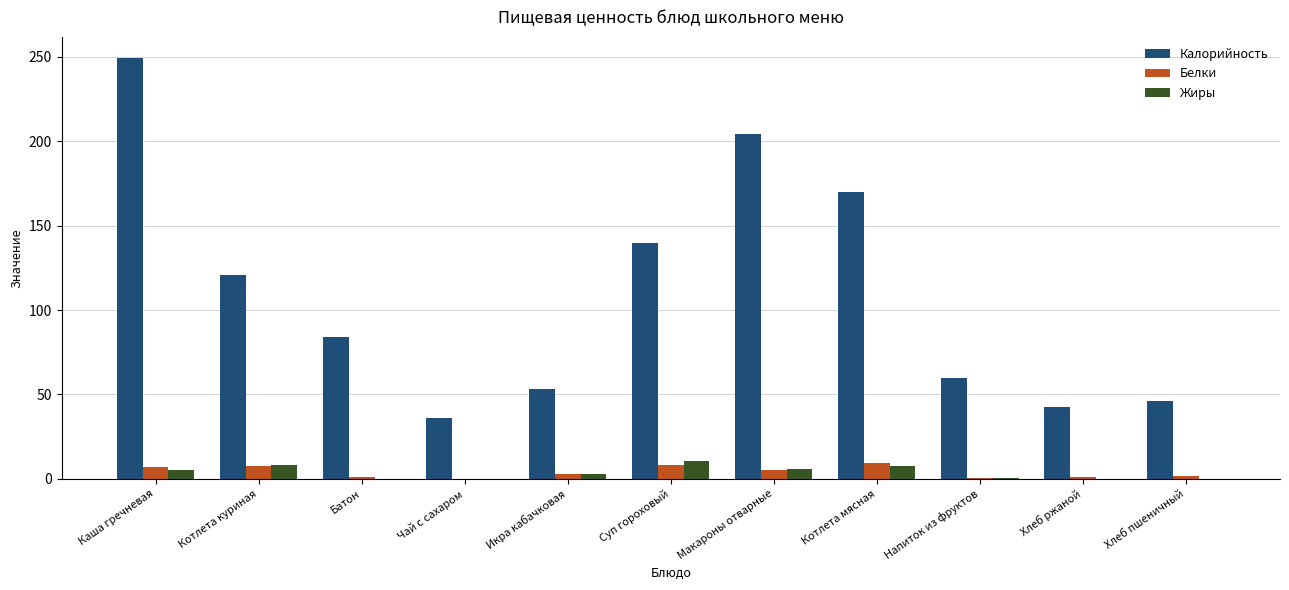

What is the total value across all series at Котлета куриная?

136.5